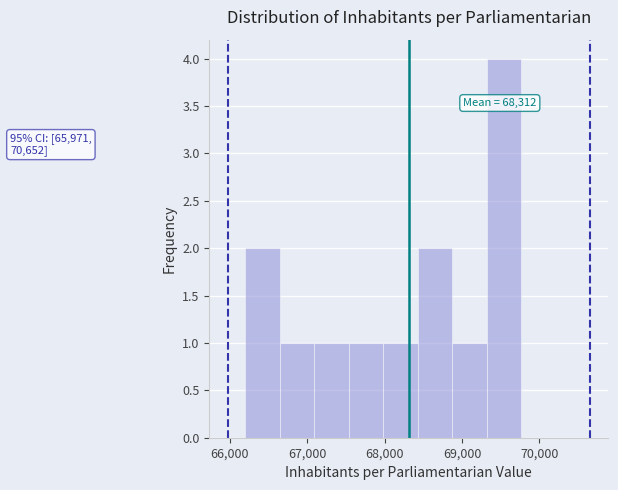

Over which range of the x-axis is the bar tallest?

69300 to 69800